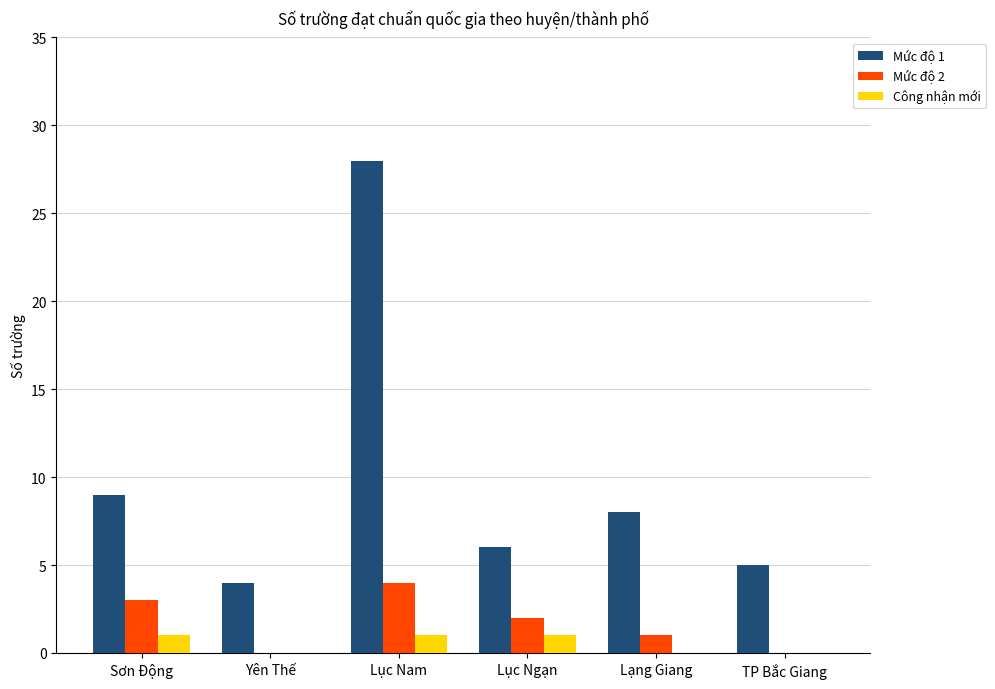

True or false: Công nhận mới has a value of 0 at Lạng Giang.

True